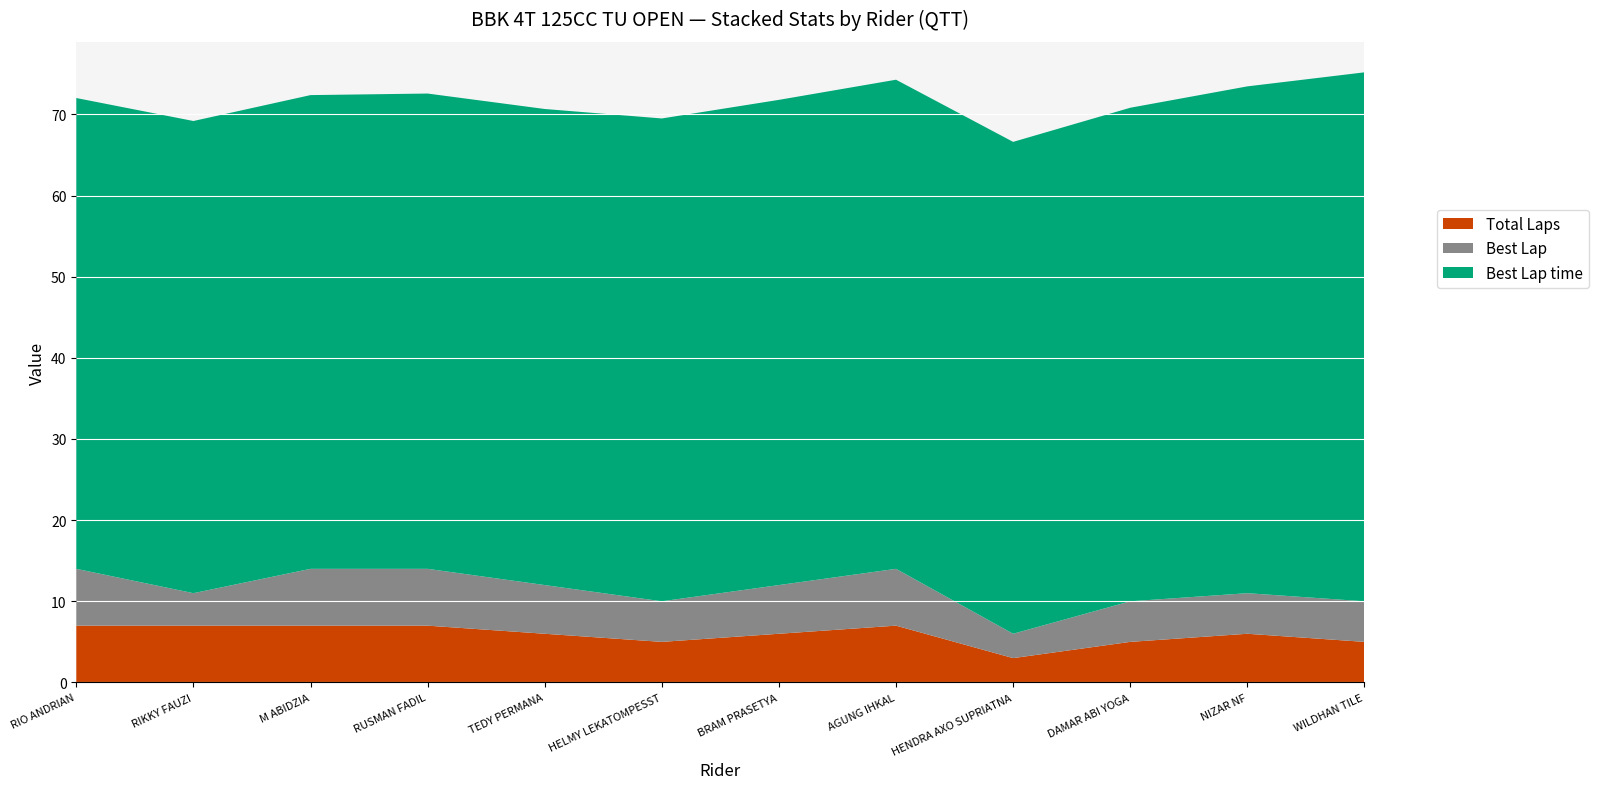

Reading right to left, transcribe all the data shown in this chart.

Total Laps: WILDHAN TILE=5.0	NIZAR NF=6.0	DAMAR ABI YOGA=5.0	HENDRA AXO SUPRIATNA=3.0	AGUNG IHKAL=7.0	BRAM PRASETYA=6.0	HELMY LEKATOMPESST=5.0	TEDY PERMANA=6.0	RUSMAN FADIL=7.0	M ABIDZIA=7.0	RIKKY FAUZI=7.0	RIO ANDRIAN=7.0
Best Lap: WILDHAN TILE=5.0	NIZAR NF=5.0	DAMAR ABI YOGA=5.0	HENDRA AXO SUPRIATNA=3.0	AGUNG IHKAL=7.0	BRAM PRASETYA=6.0	HELMY LEKATOMPESST=5.0	TEDY PERMANA=6.0	RUSMAN FADIL=7.0	M ABIDZIA=7.0	RIKKY FAUZI=4.0	RIO ANDRIAN=7.0
Best Lap time: WILDHAN TILE=65.2	NIZAR NF=62.5	DAMAR ABI YOGA=60.8	HENDRA AXO SUPRIATNA=60.6	AGUNG IHKAL=60.3	BRAM PRASETYA=59.8	HELMY LEKATOMPESST=59.5	TEDY PERMANA=58.7	RUSMAN FADIL=58.6	M ABIDZIA=58.4	RIKKY FAUZI=58.2	RIO ANDRIAN=58.0